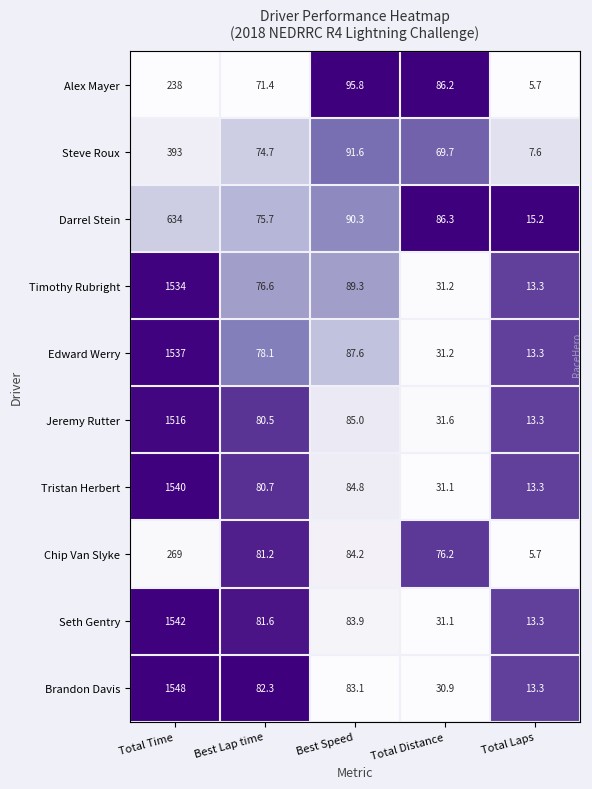

What is the greatest value displayed?

1548.0